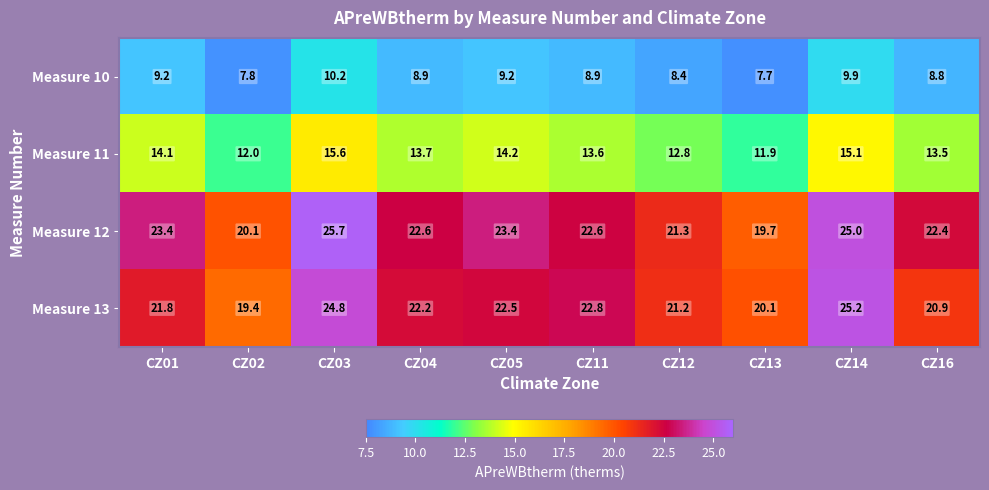

What is the difference between the highest and lowest values at CZ11?

13.9